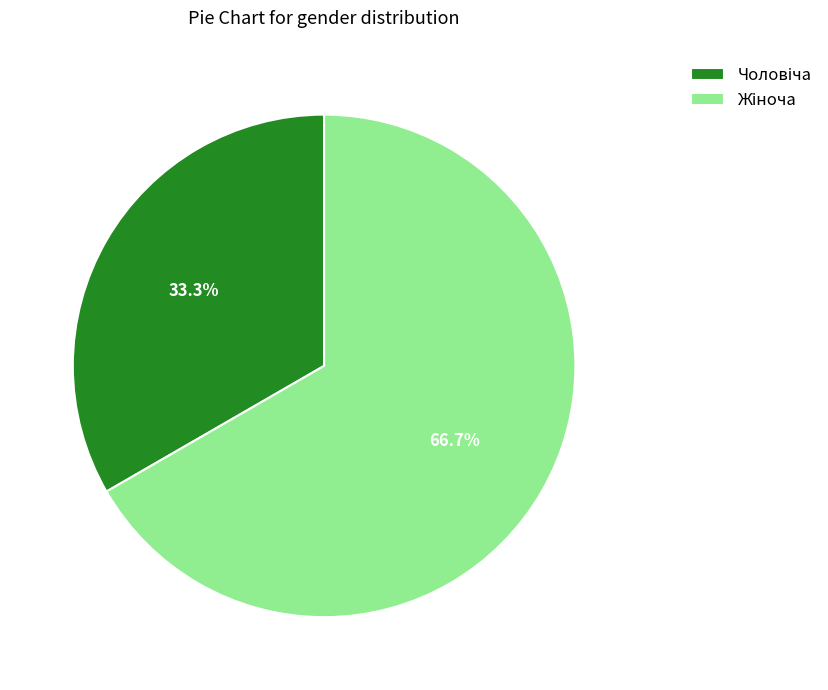

Is there a majority slice in this chart?

Yes